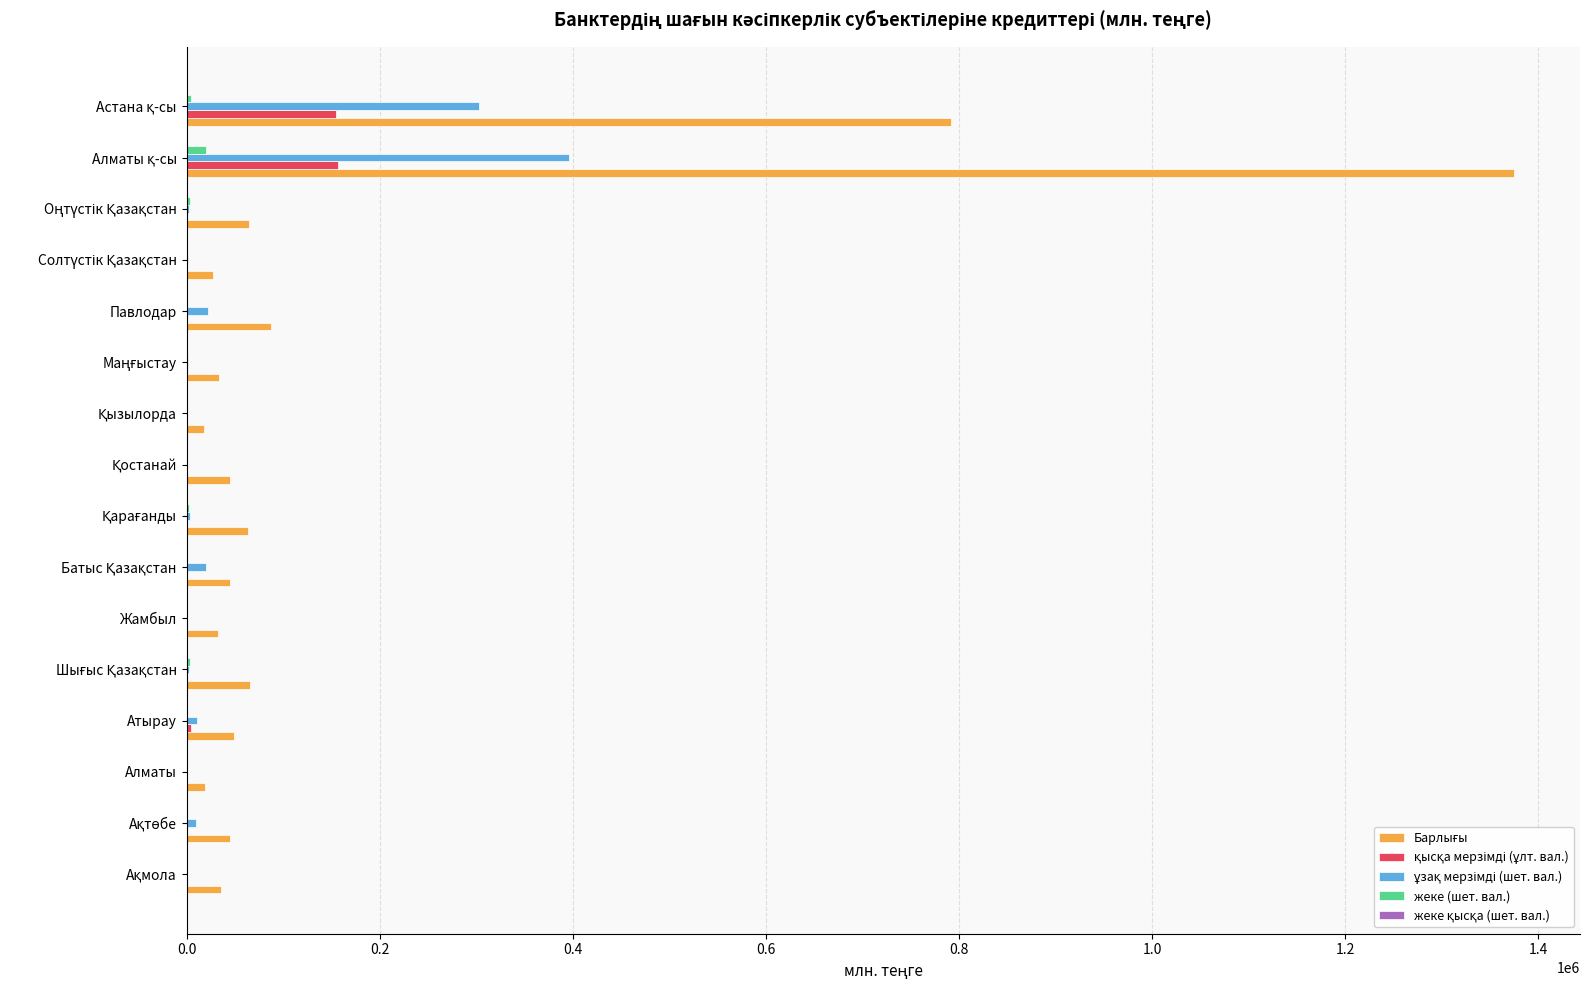

What is the maximum value shown in the chart?

1374552.0